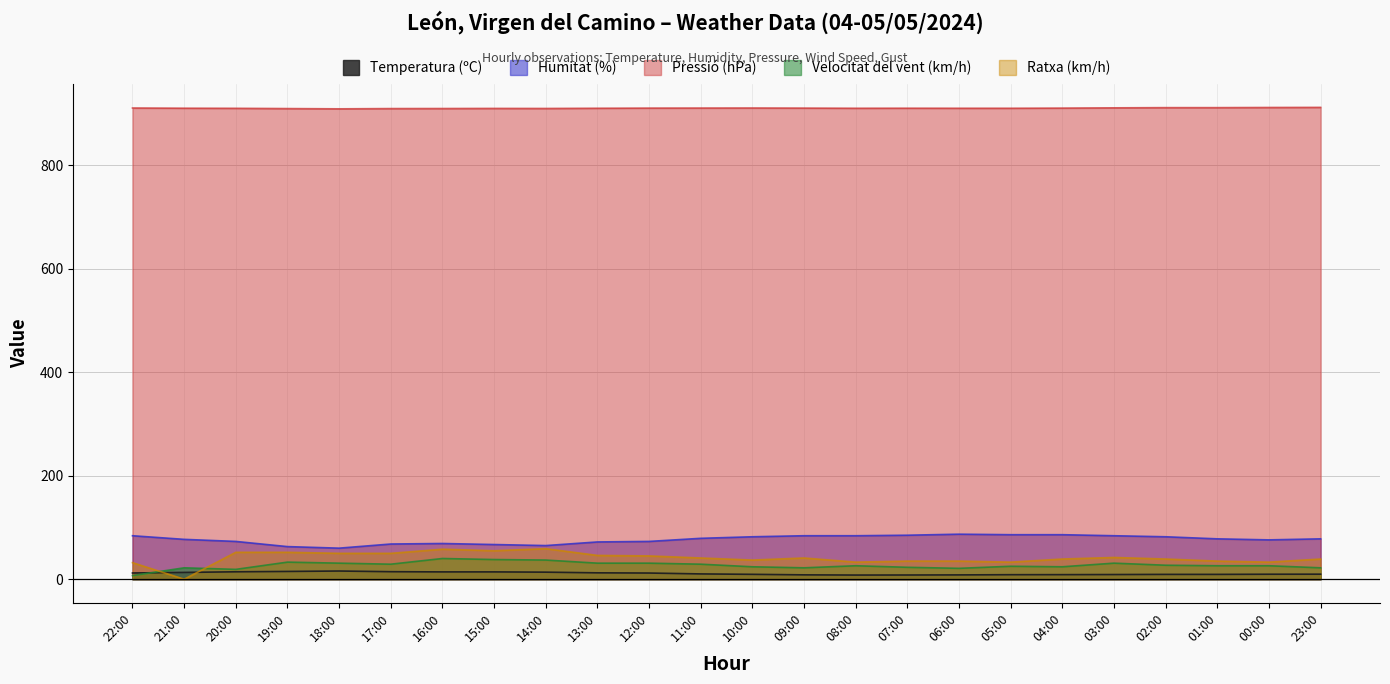

What is the approximate value of Humitat (%) at 13:00?

72.0